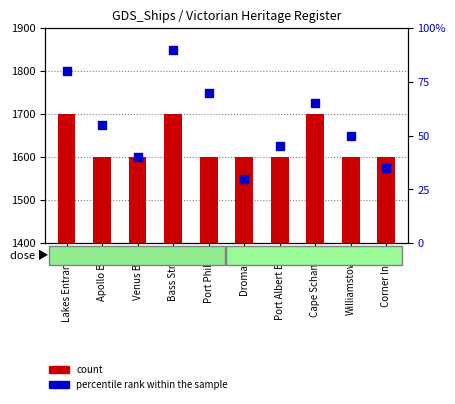

At how many categories does at least one series exceed 22?

10